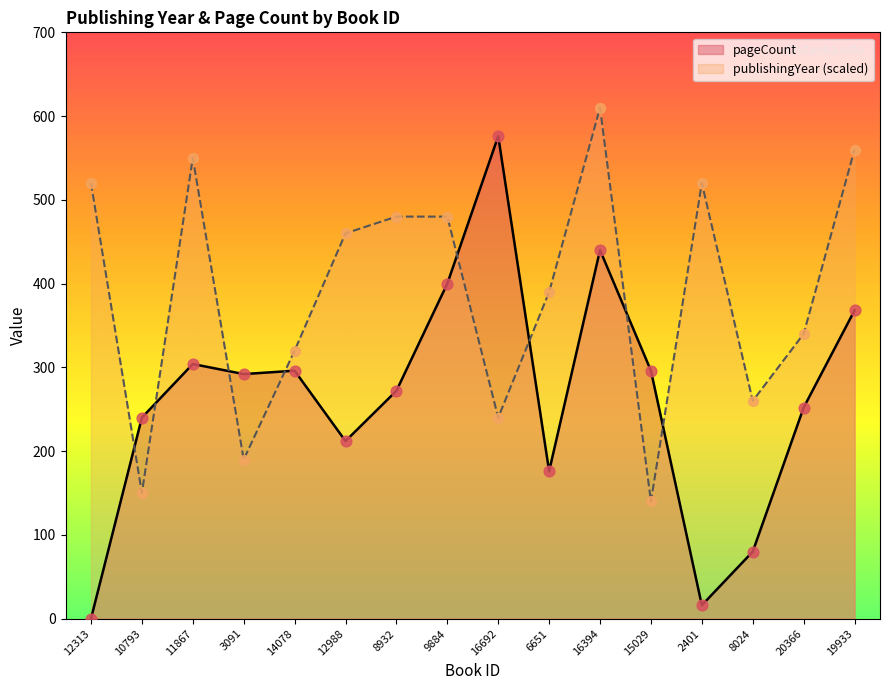

At how many categories does at least one series exceed 493?

6